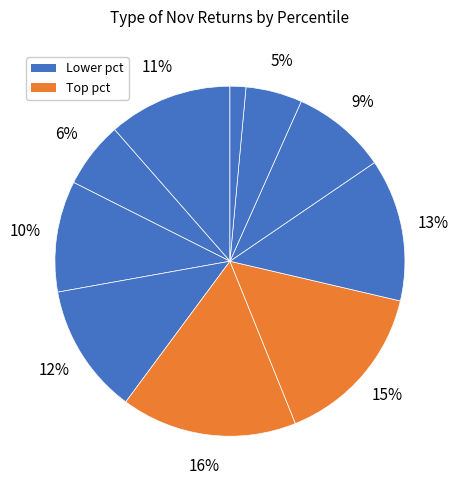

How many segments does this pie chart have?

10